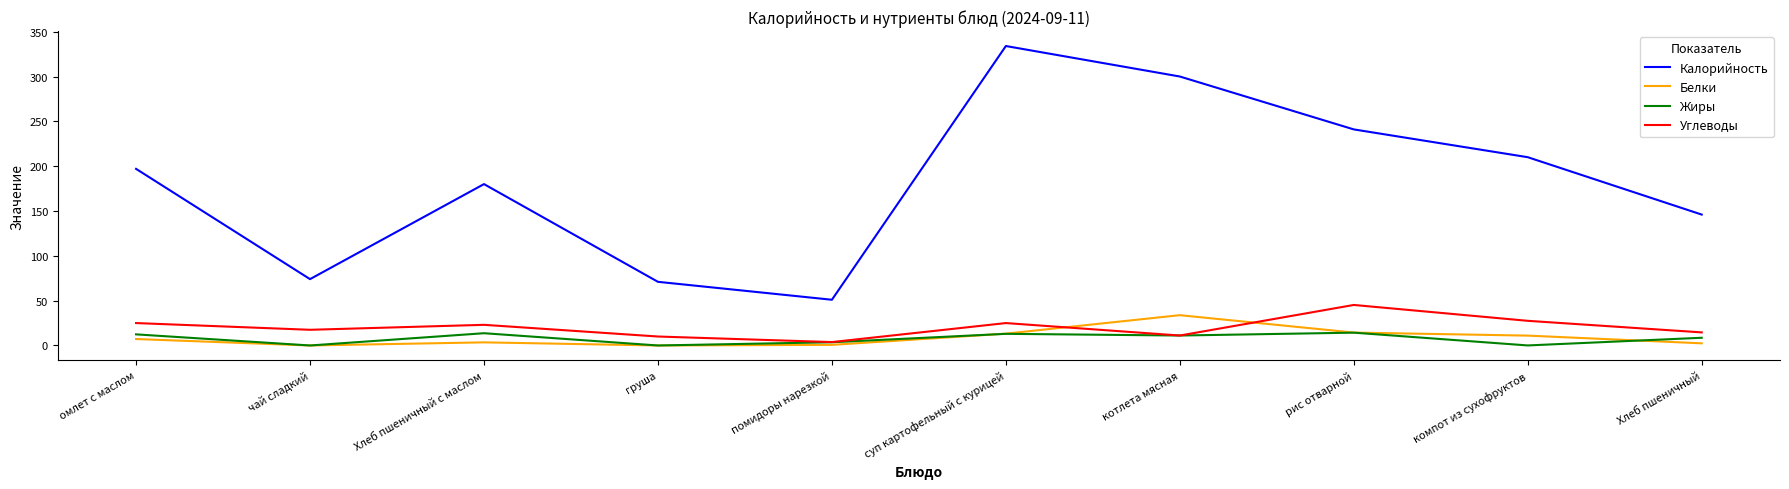

How many lines are shown in the chart?

4